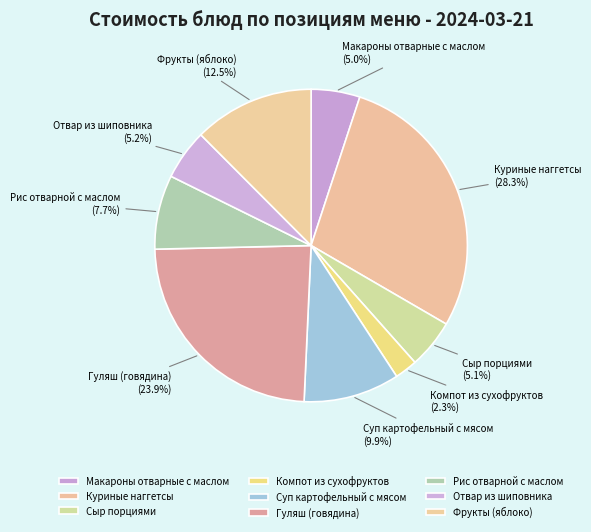

Is it true that Куриные наггетсы is 28% of the pie?

True